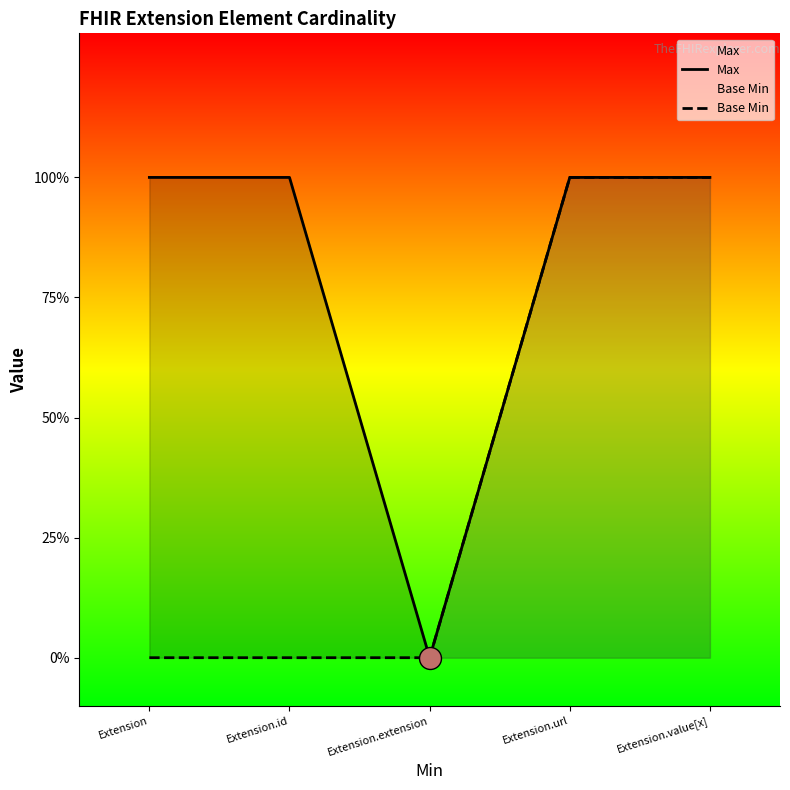

What are all the series names shown in the legend?

Max, Base Min